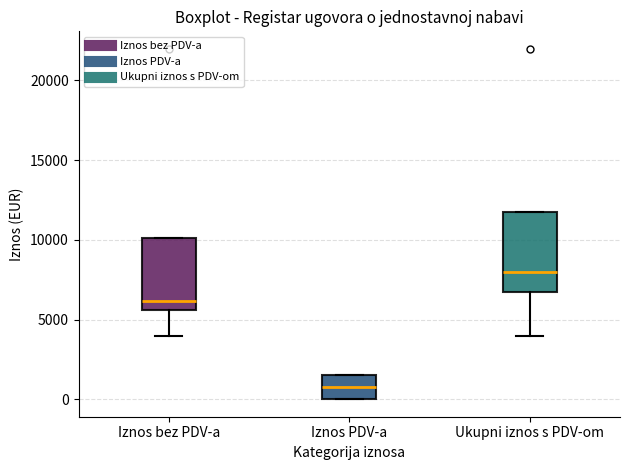

Where does the median line of the box for Ukupni iznos s PDV-om sit on the y-axis? The values are not printed on the chart, so give them approximately, as read against the axis.

8000